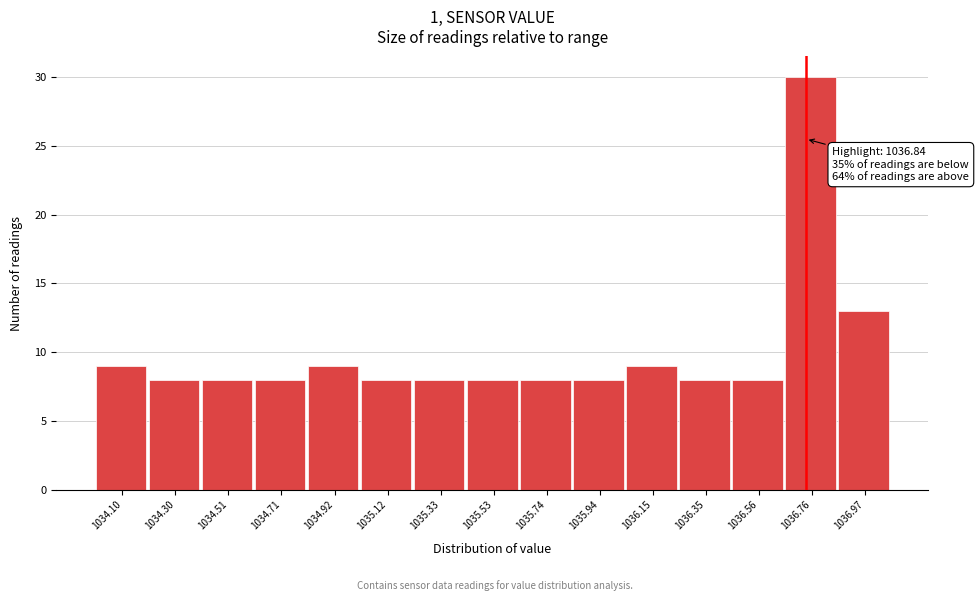

Reading left to right, list all the values displayed in this chart.

9	8	8	8	9	8	8	8	8	8	9	8	8	30	13